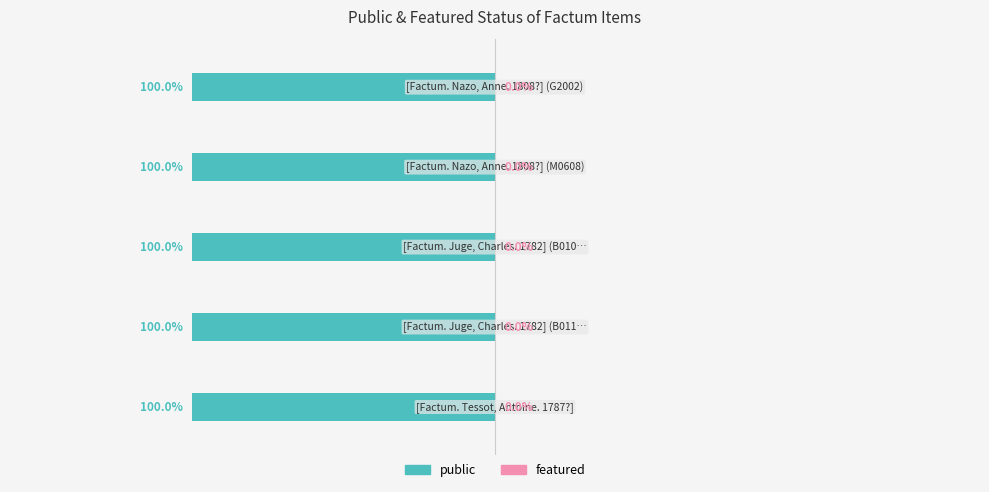

How many bars are there in each group?

2